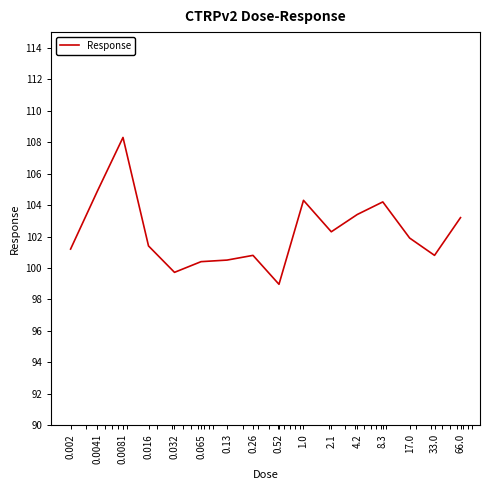

What is the smallest value displayed?

99.0